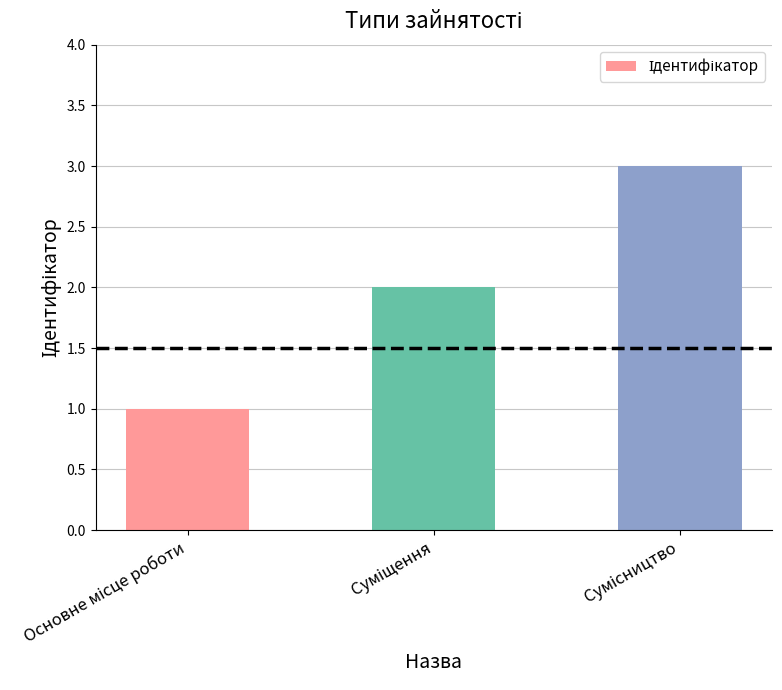

What is the difference between the maximum and minimum values?

2